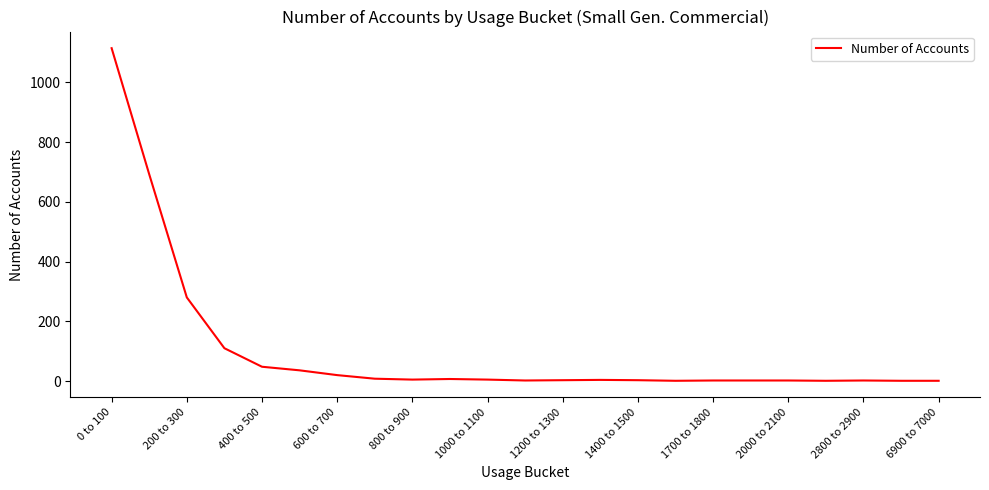

How many categories are shown in the chart?

23